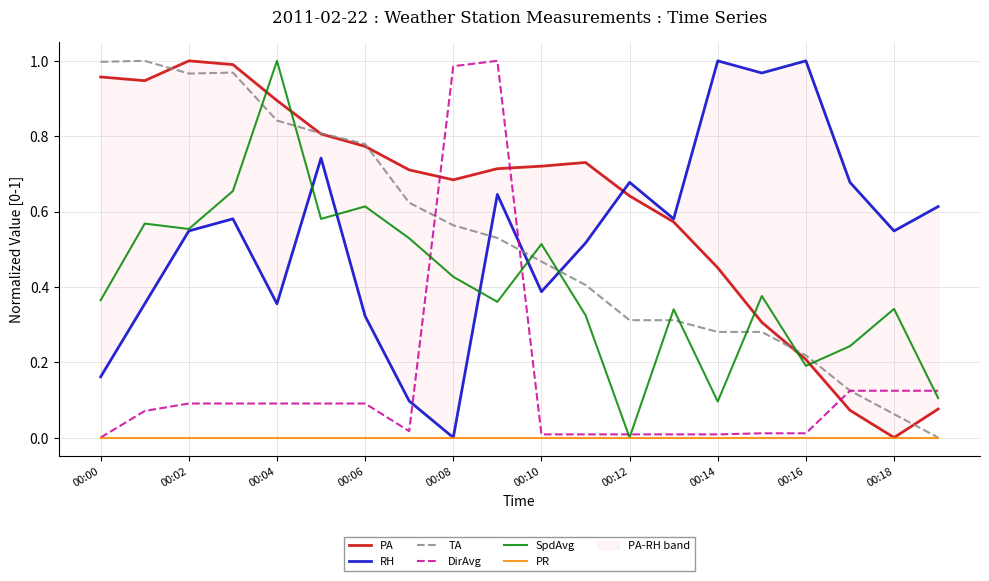

Is this an area chart (filled region under the line)?

No